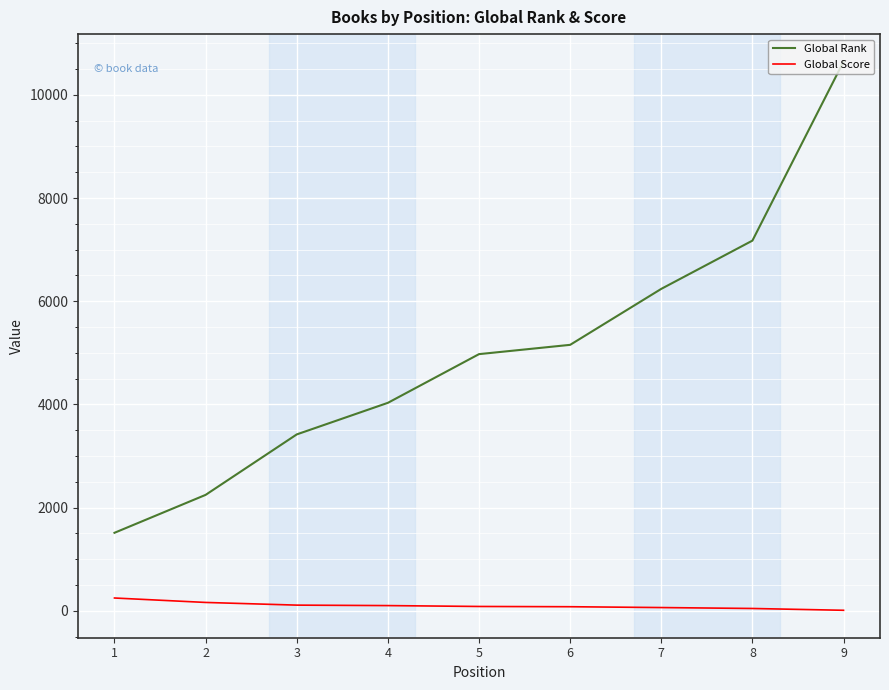

At which category is the sum across all series the highest?

9